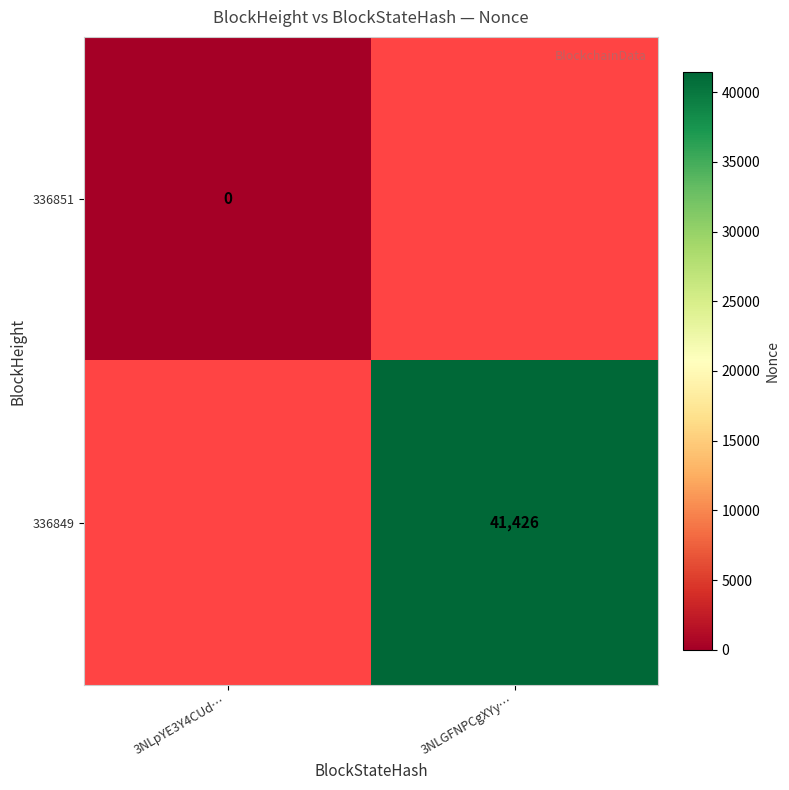

How many data points does each series have?

2